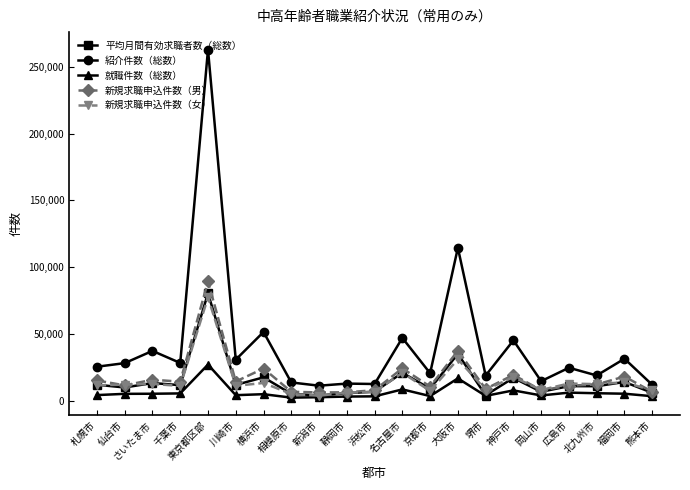

The 就職件数（総数） series shows 5131.0 at 福岡市. True or false?

True